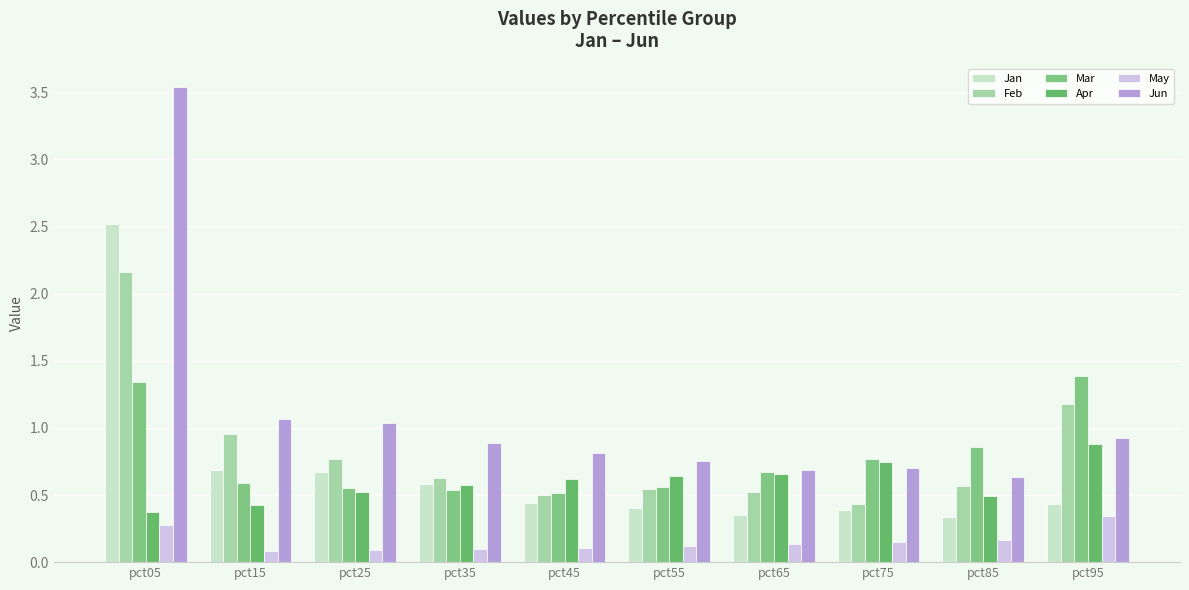

What is the sum of the Mar values at pct15 and pct05?

1.9